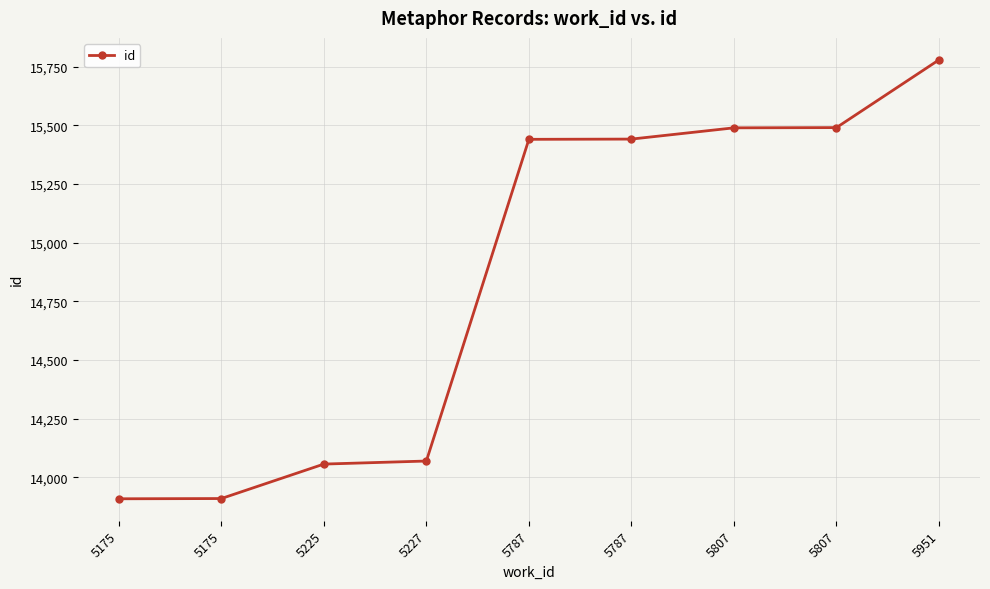

What is the maximum value shown in the chart?

15780